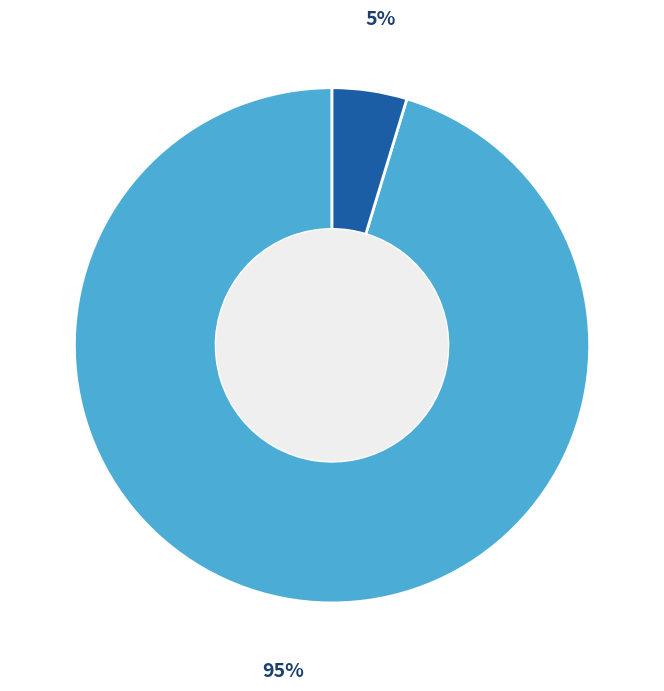

How many segments does this pie chart have?

2